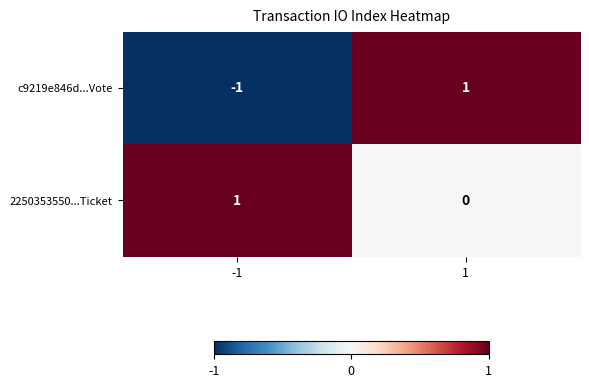

List the series in order of their overall mean, lowest first.

c9219e846d...Vote, 2250353550...Ticket